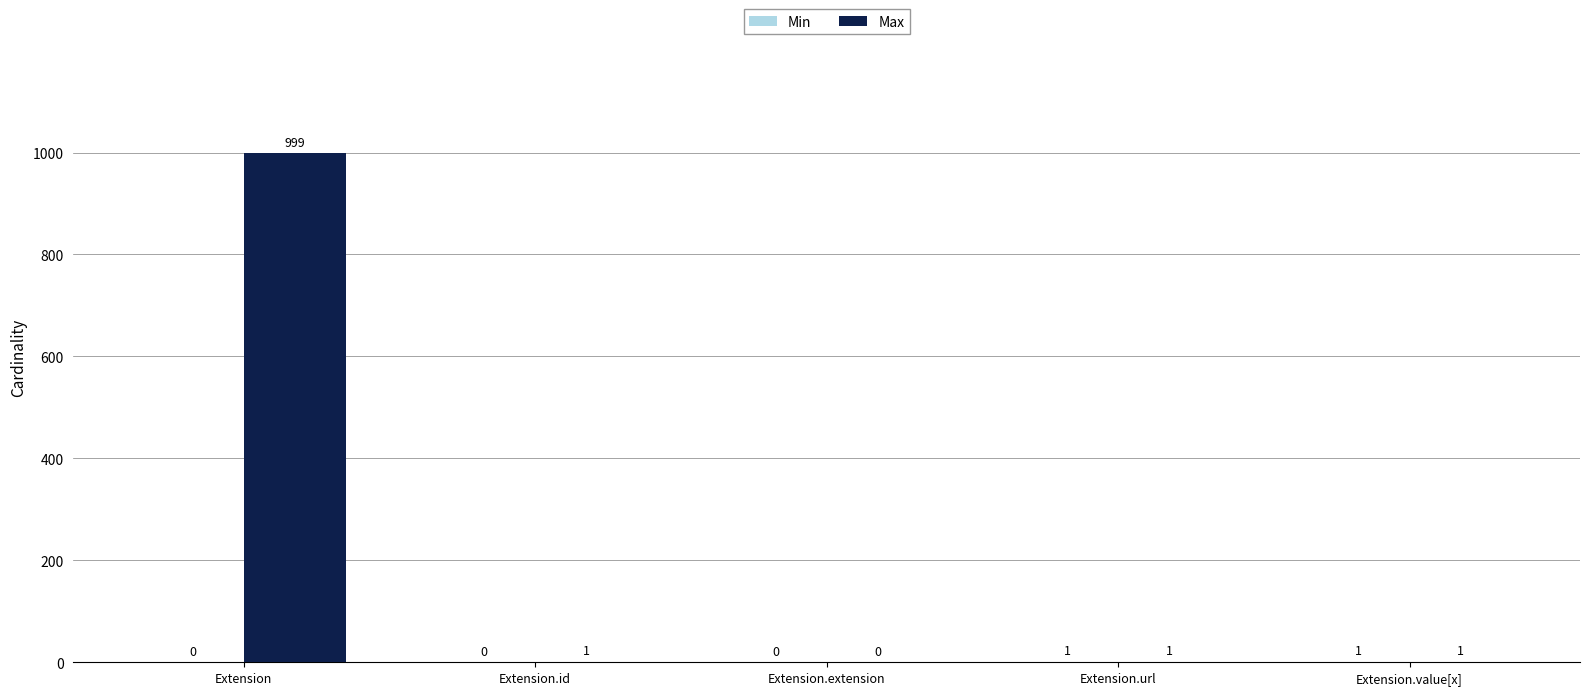

At which category does the chart reach its peak across all series?

Extension